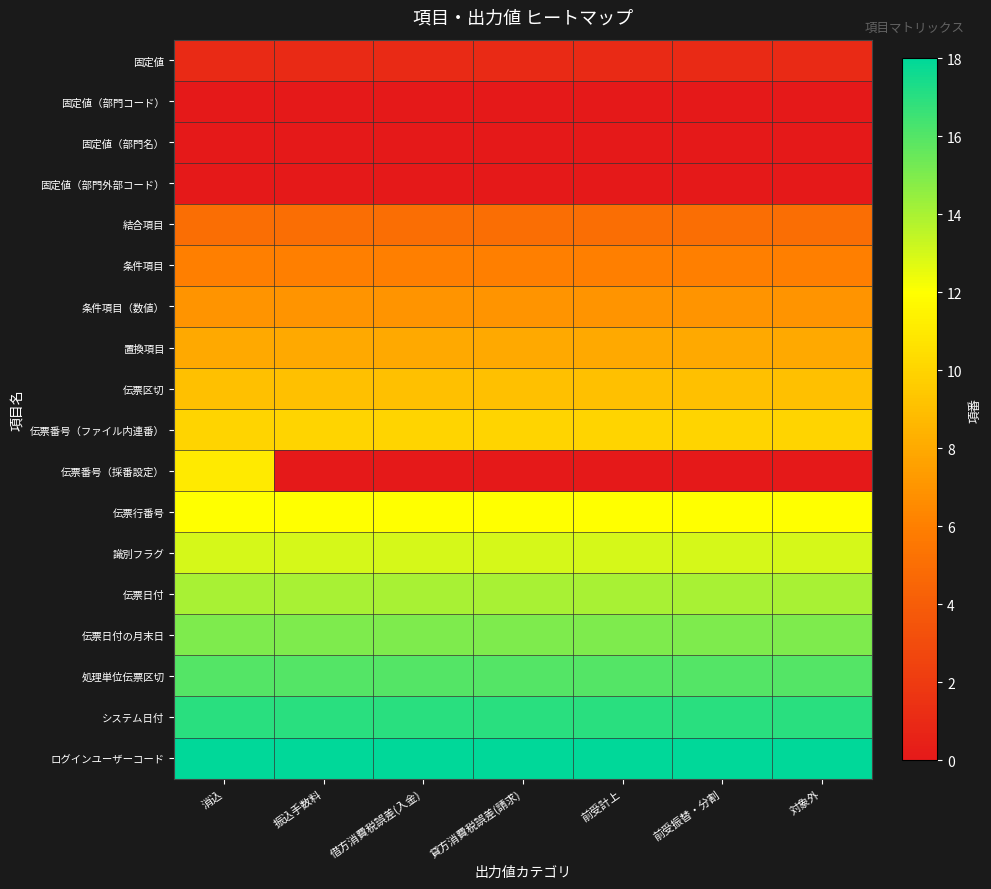

How many data points does each series have?

7